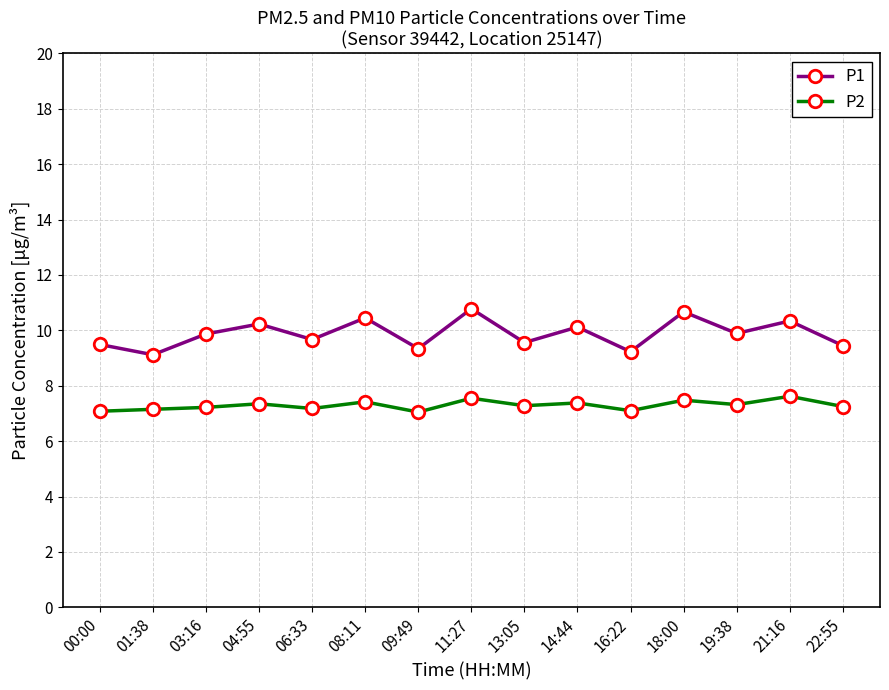

What position from the left is 08:11?

6